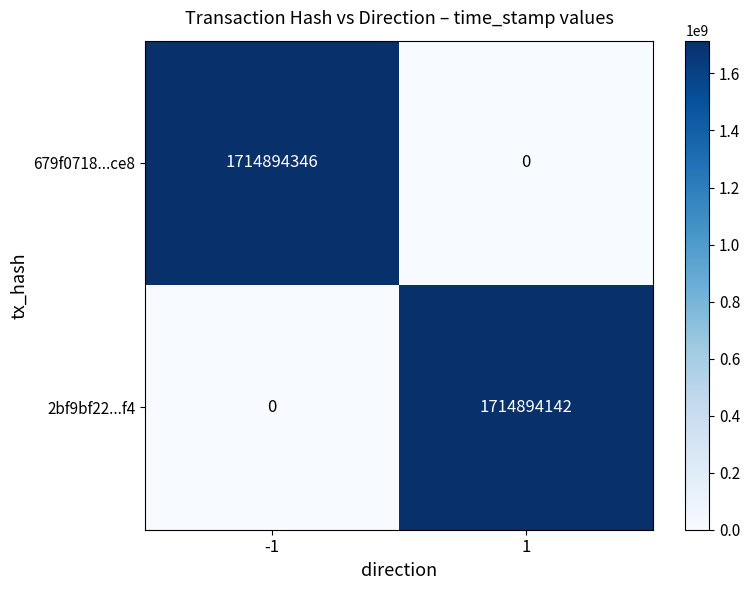

Reading left to right, extract all data points from this chart.

679f0718...ce8: -1=1714894346	1=0
2bf9bf22...f4: -1=0	1=1714894142